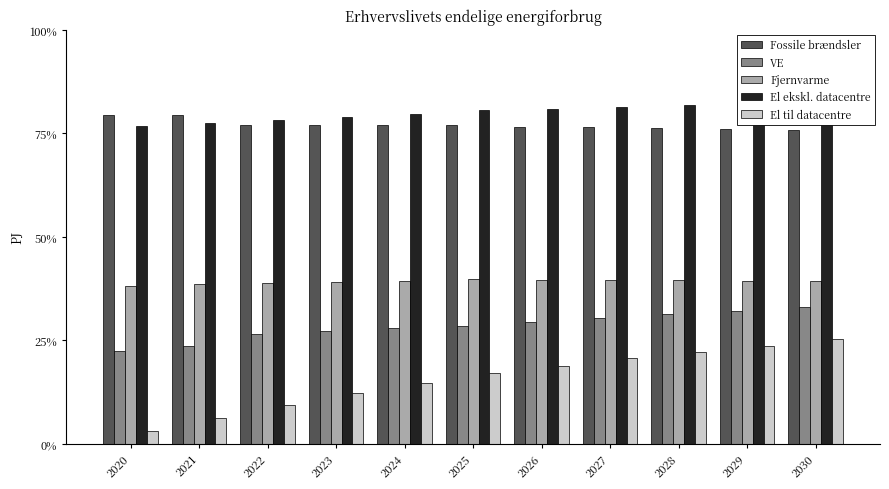

What are all the series names shown in the legend?

Fossile brændsler, VE, Fjernvarme, El ekskl. datacentre, El til datacentre